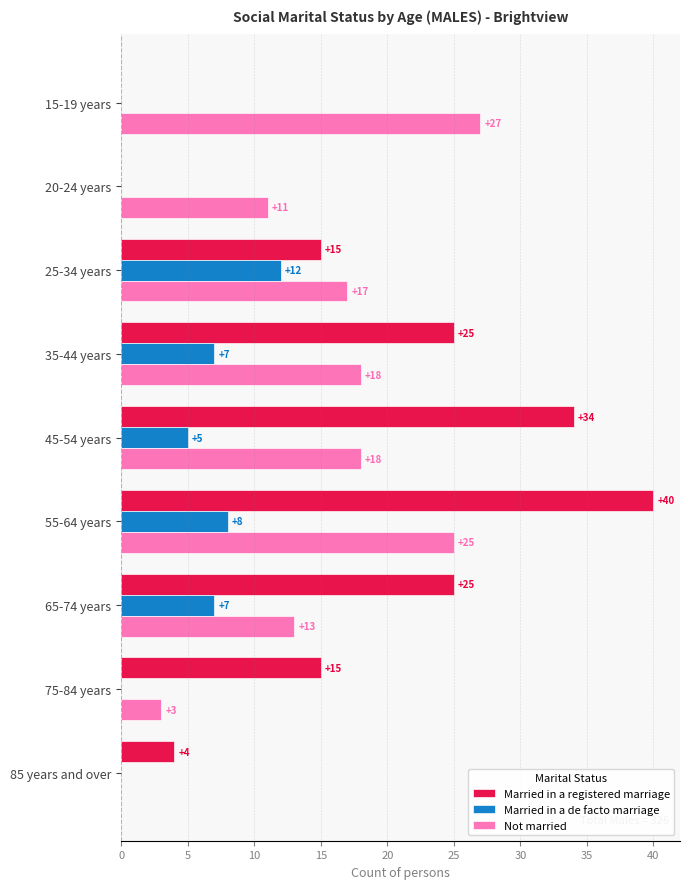

Where is Not married nearest to the value 13?

65-74 years